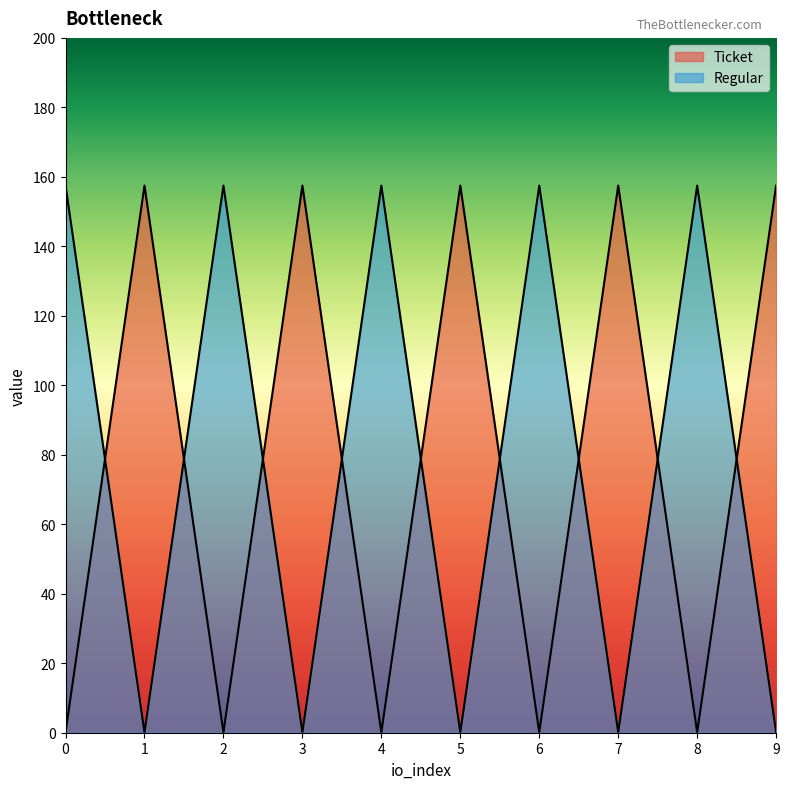

How many series are shown in this chart?

2